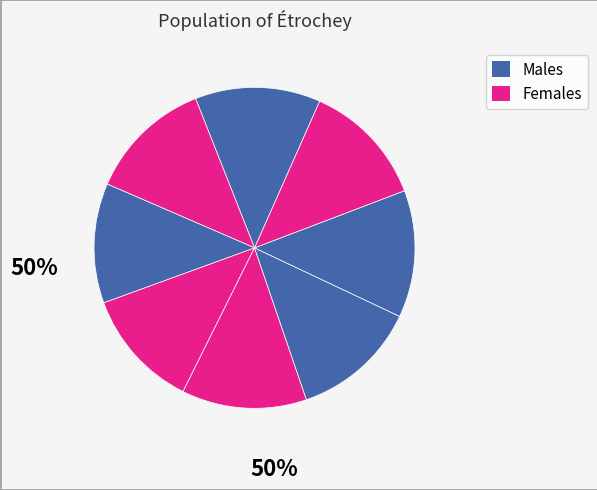

How many segments does this pie chart have?

8